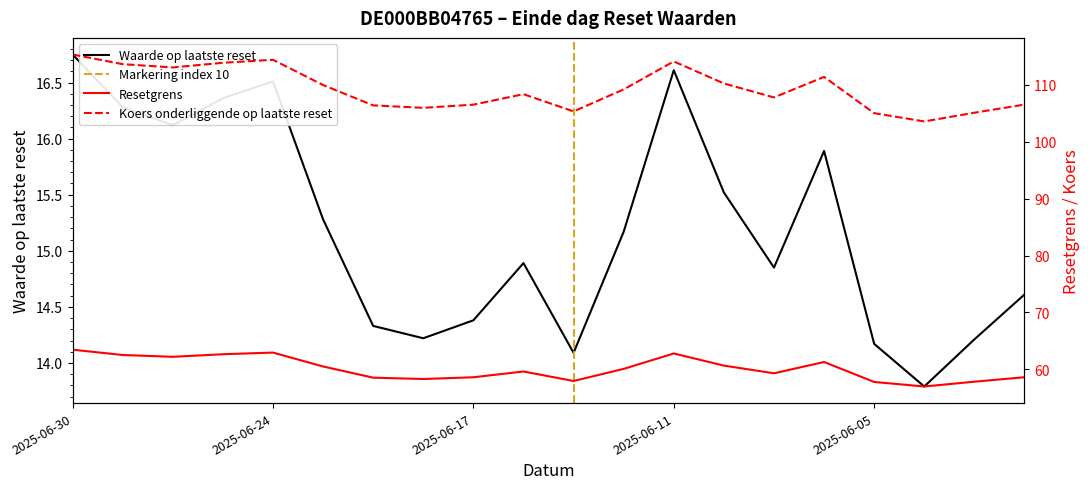

Rank the series by their maximum value, from highest to lowest.

Koers onderliggende op laatste reset, Resetgrens, Waarde op laatste reset